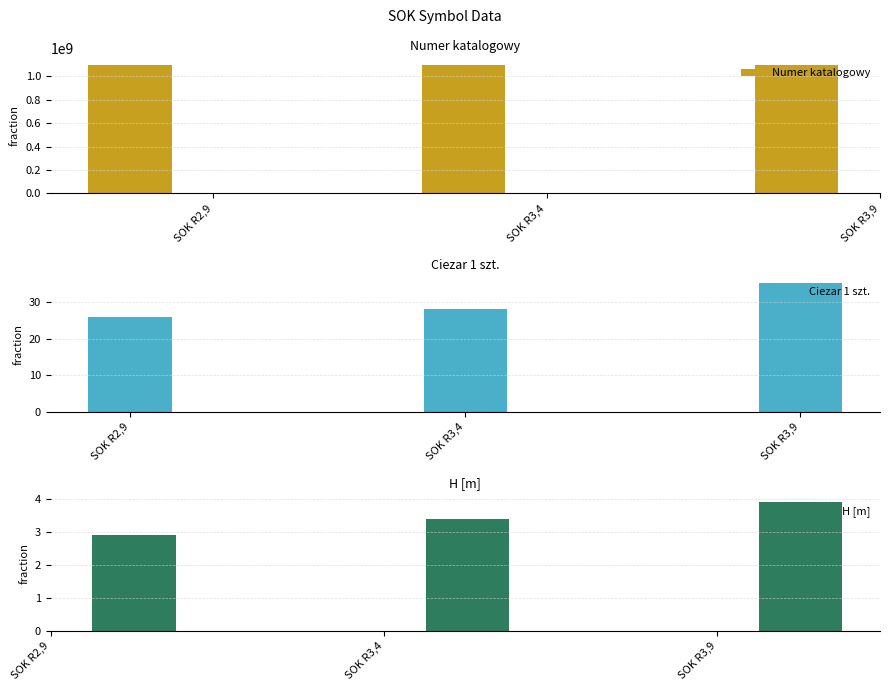

Between SOK R3,4 and SOK R3,9, which series saw the biggest shift?

Ciezar 1 szt.